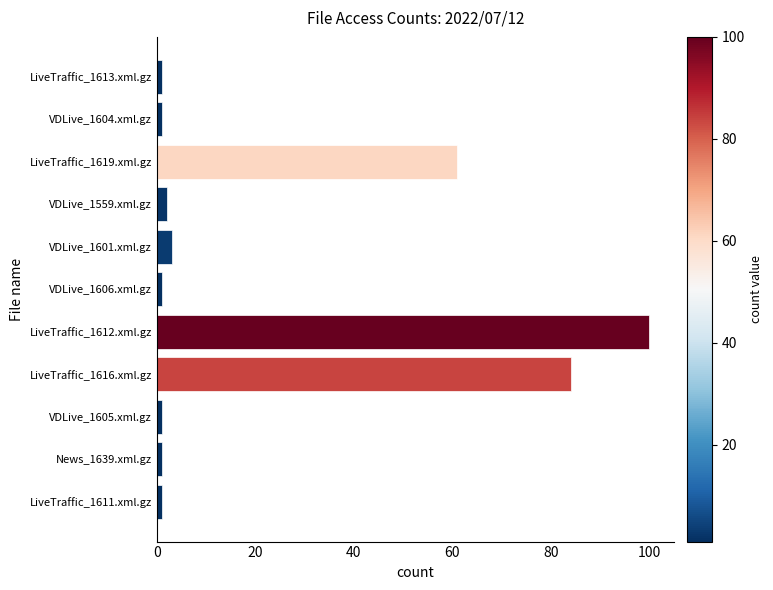

The chart shows a value of 1 at VDLive_1606.xml.gz. True or false?

True